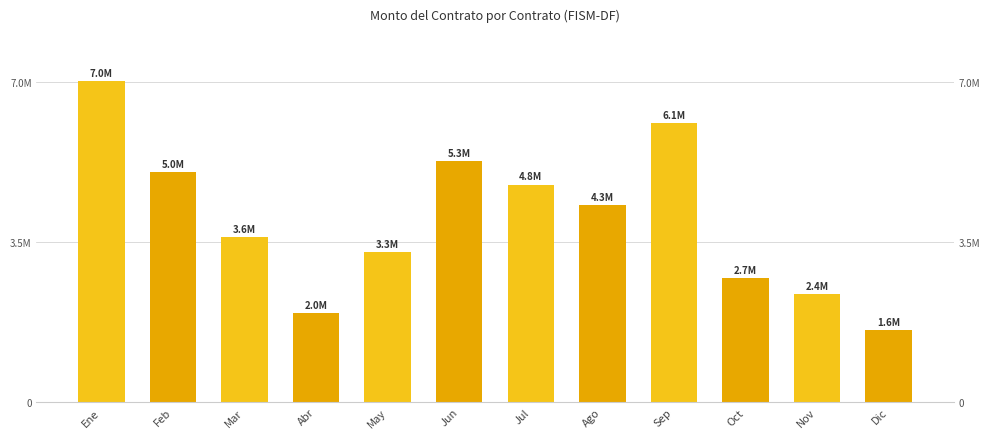

Is it true that the value at Ago is 1301168.8?

False